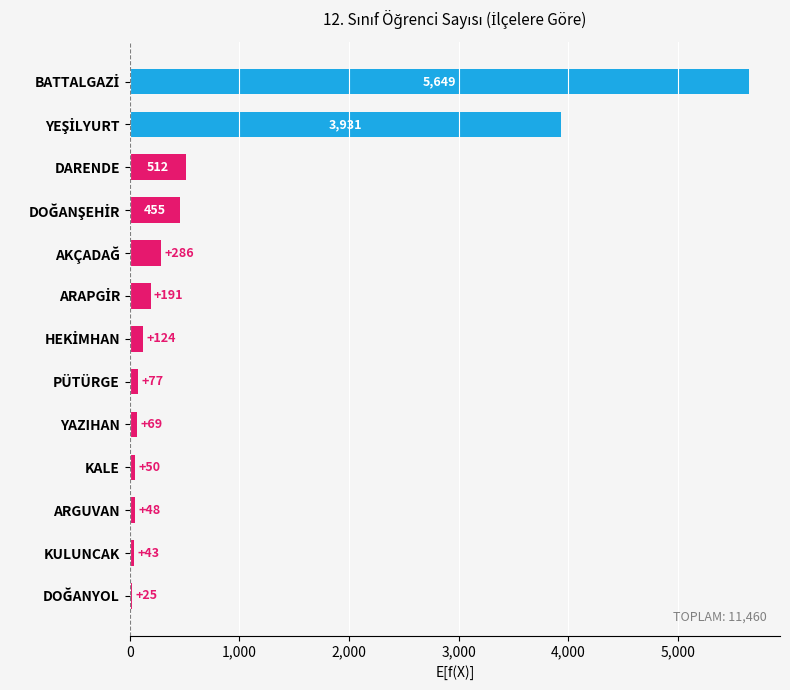

What is the greatest value displayed?

5649